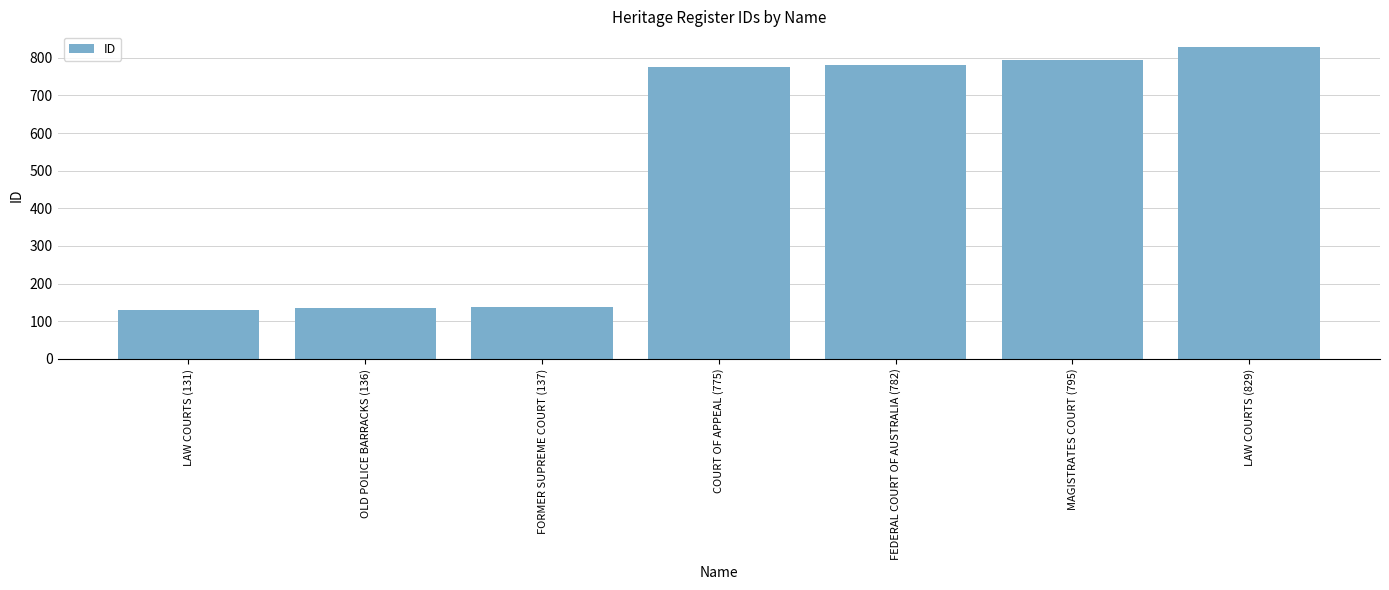

Which label corresponds to the largest value in the chart?

LAW COURTS (829)